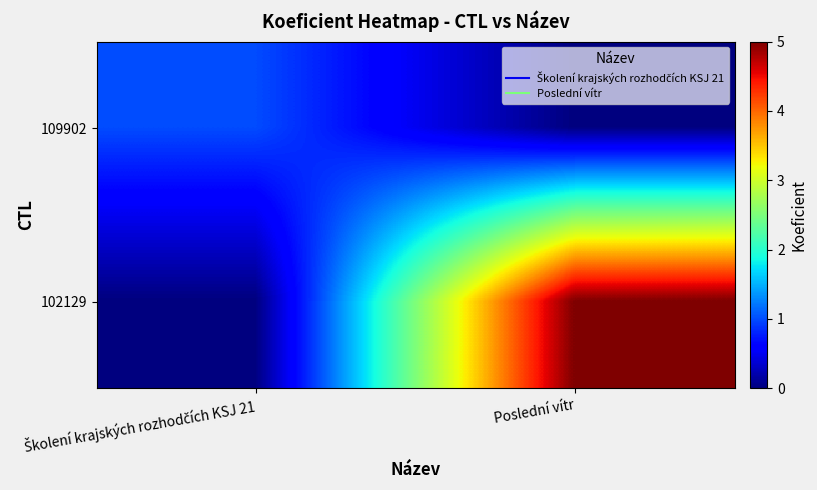

Rank the series by their maximum value, from highest to lowest.

102129, 109902